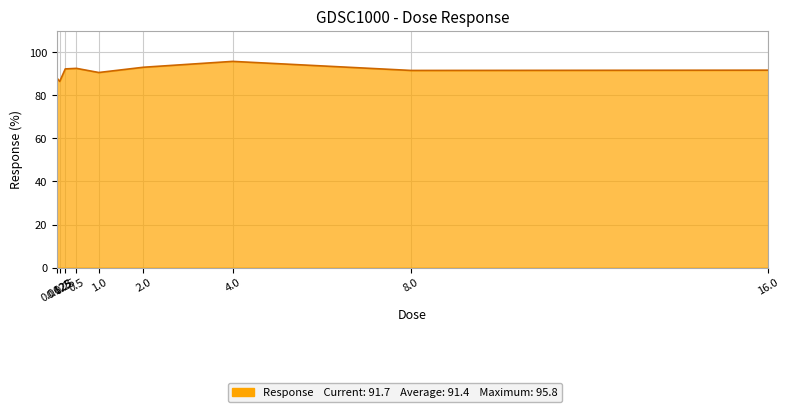

True or false: the data has more than 0 interior local peaks.

True